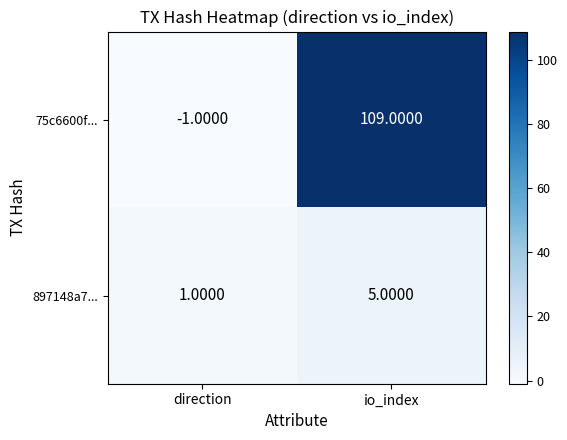

What is the difference between the 75c6600f... values at io_index and direction?

110